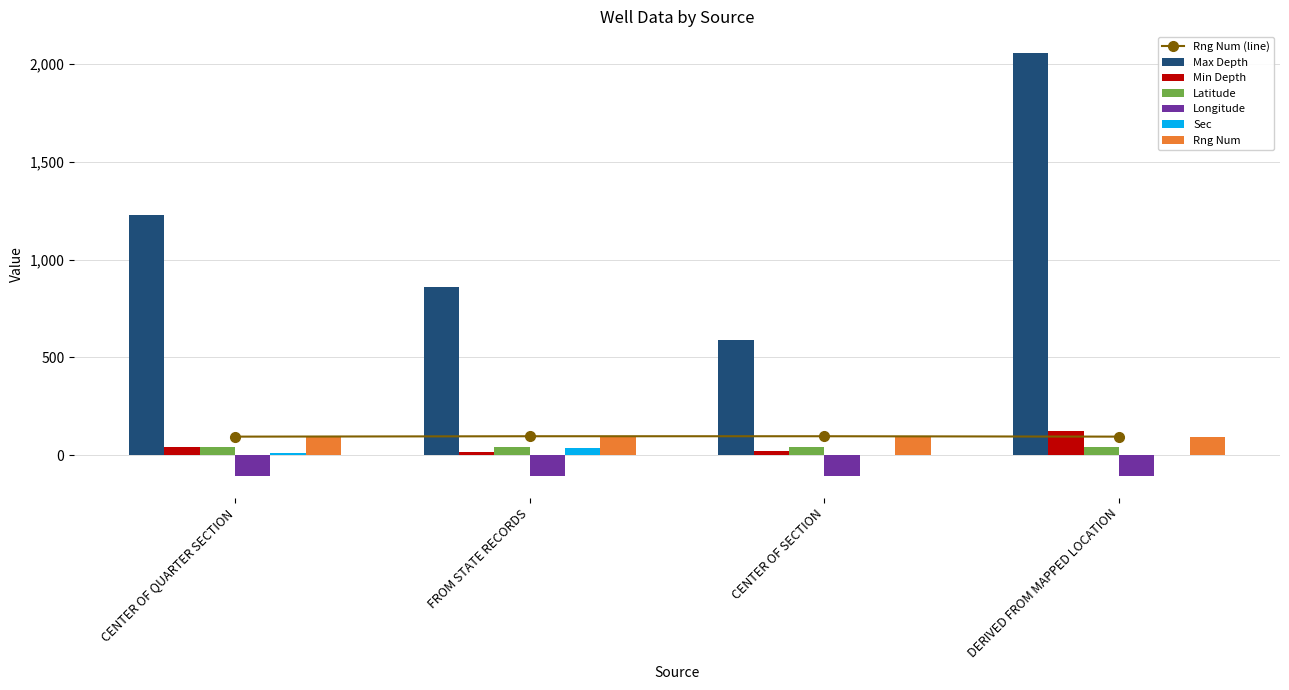

List the labels in order of Latitude value, smallest first.

CENTER OF SECTION, CENTER OF QUARTER SECTION, DERIVED FROM MAPPED LOCATION, FROM STATE RECORDS